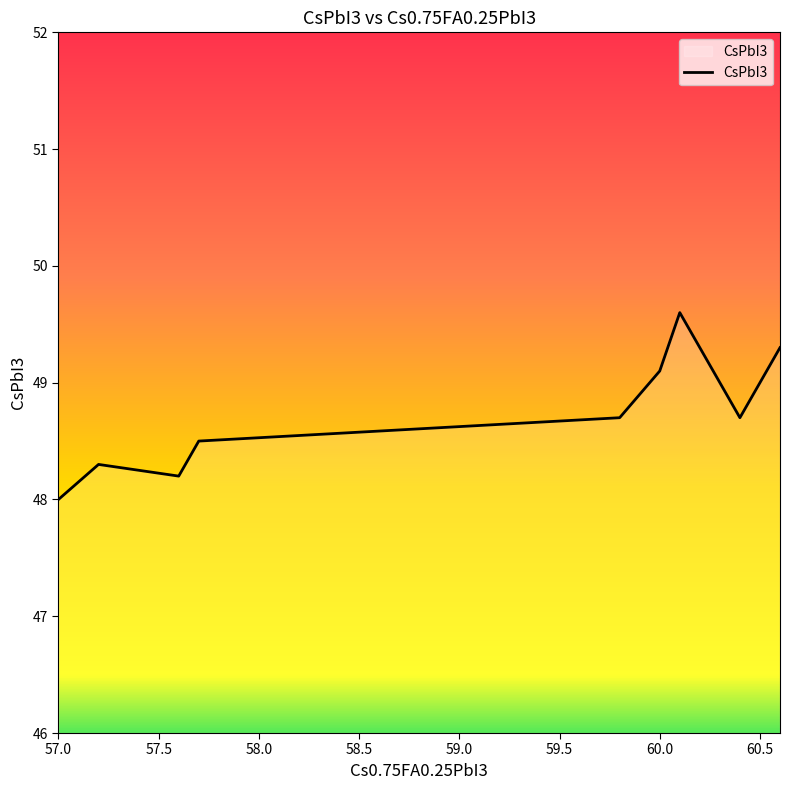

Rank the categories by value from lowest to highest.

57.0, 57.6, 57.2, 57.7, 60.4, 59.8, 59.9, 60.0, 60.6, 60.1